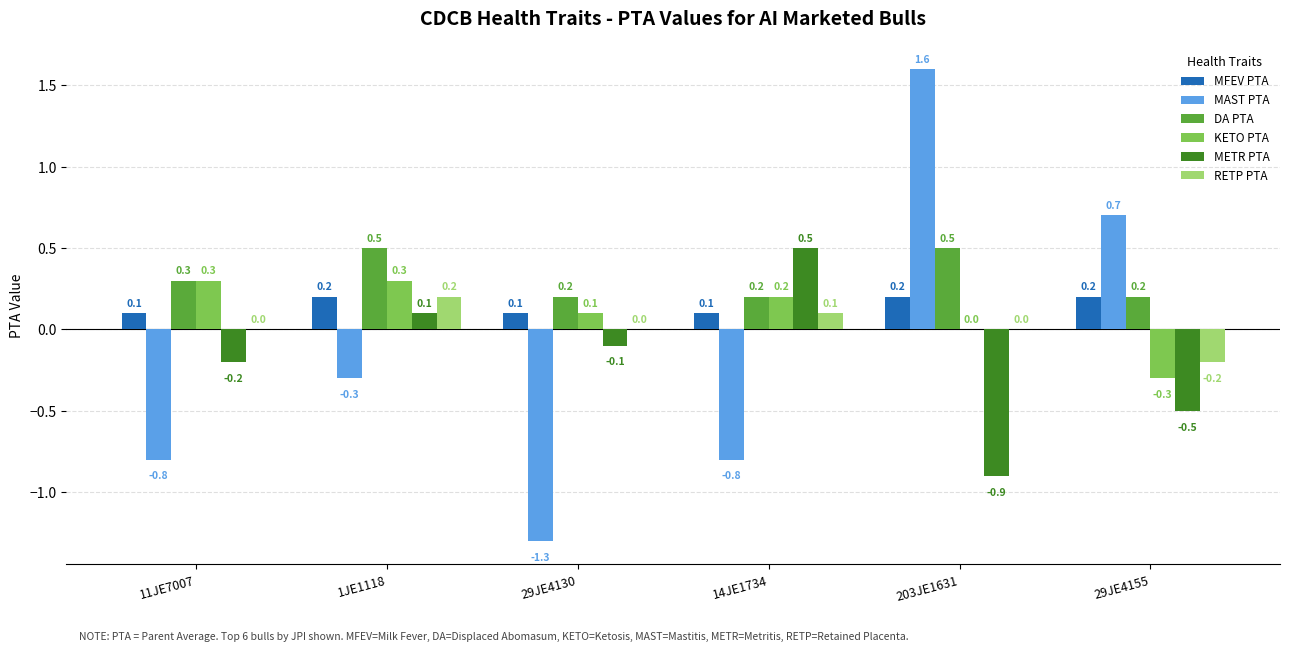

What is the average value of the KETO PTA series?

0.1